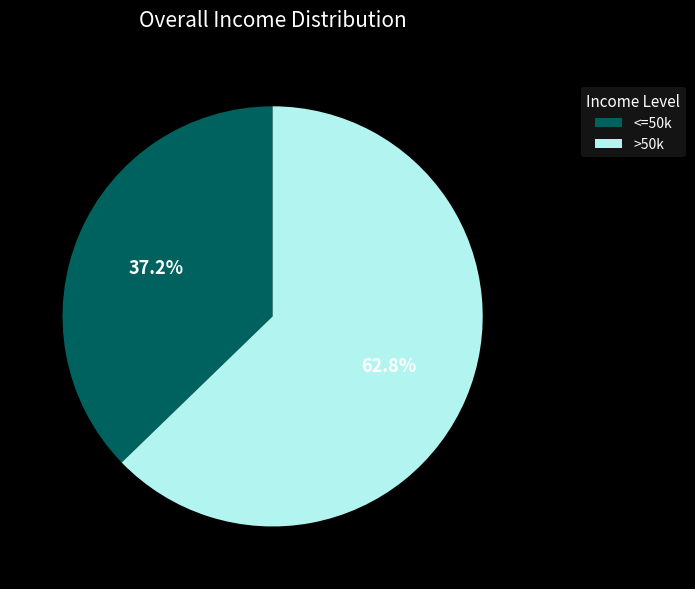

Between >50k and <=50k, which is larger?

>50k